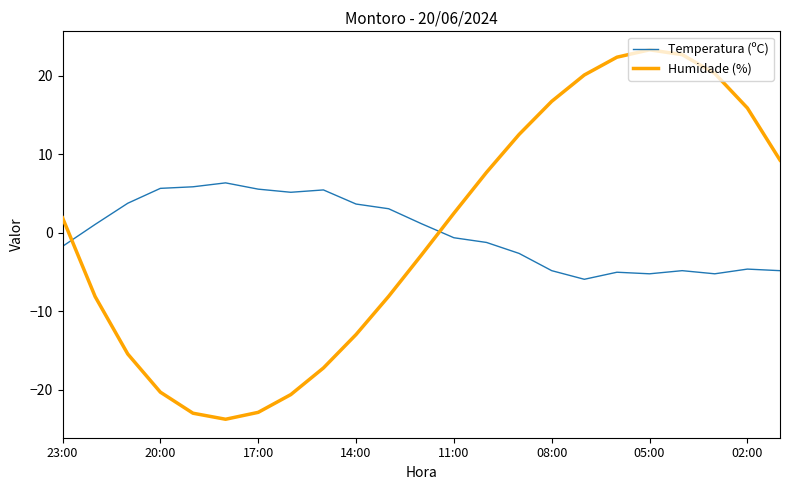

Is this an area chart (filled region under the line)?

No